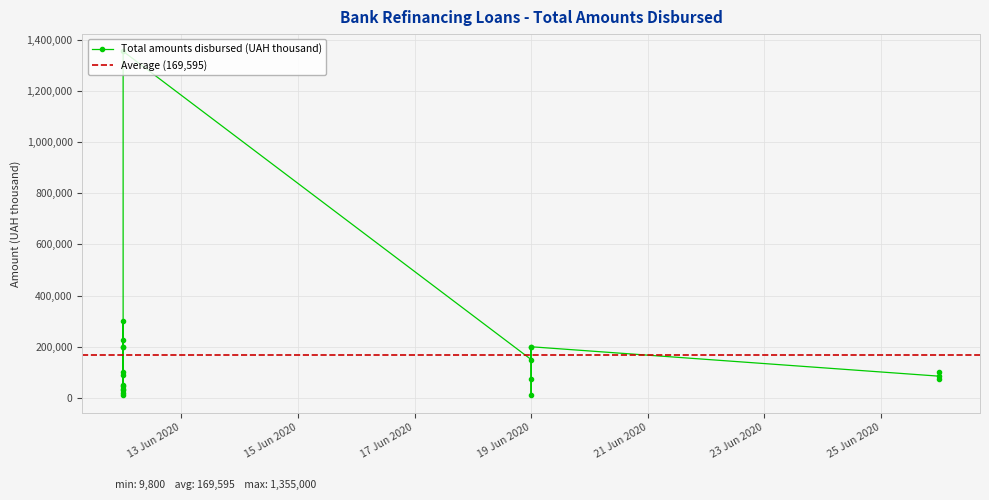

How many series are shown in this chart?

1